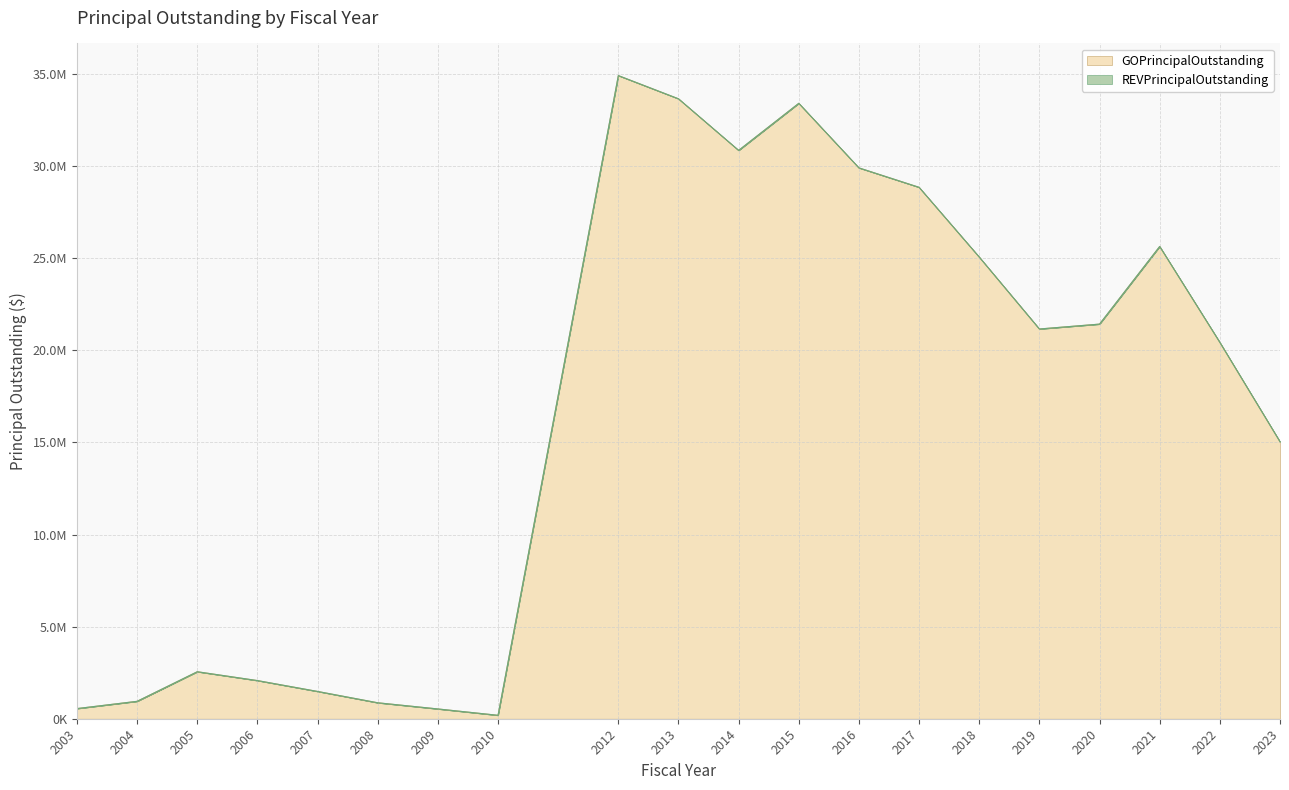

What is the difference between the values at 2023 and 2005?

12488000